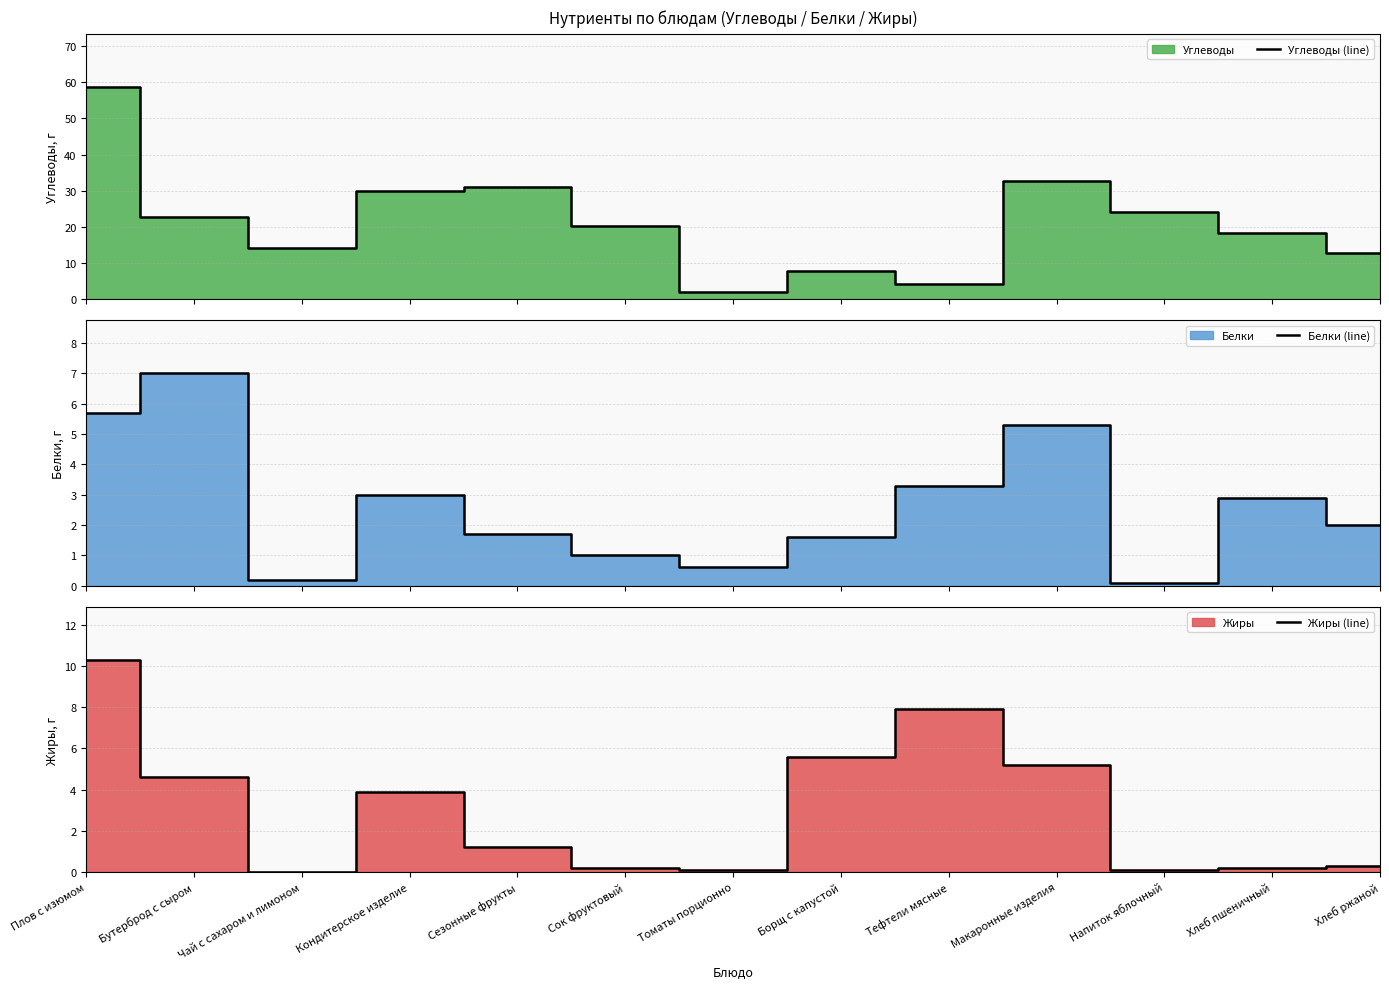

True or false: Углеводы (line) and Жиры (line) cross at least once.

True